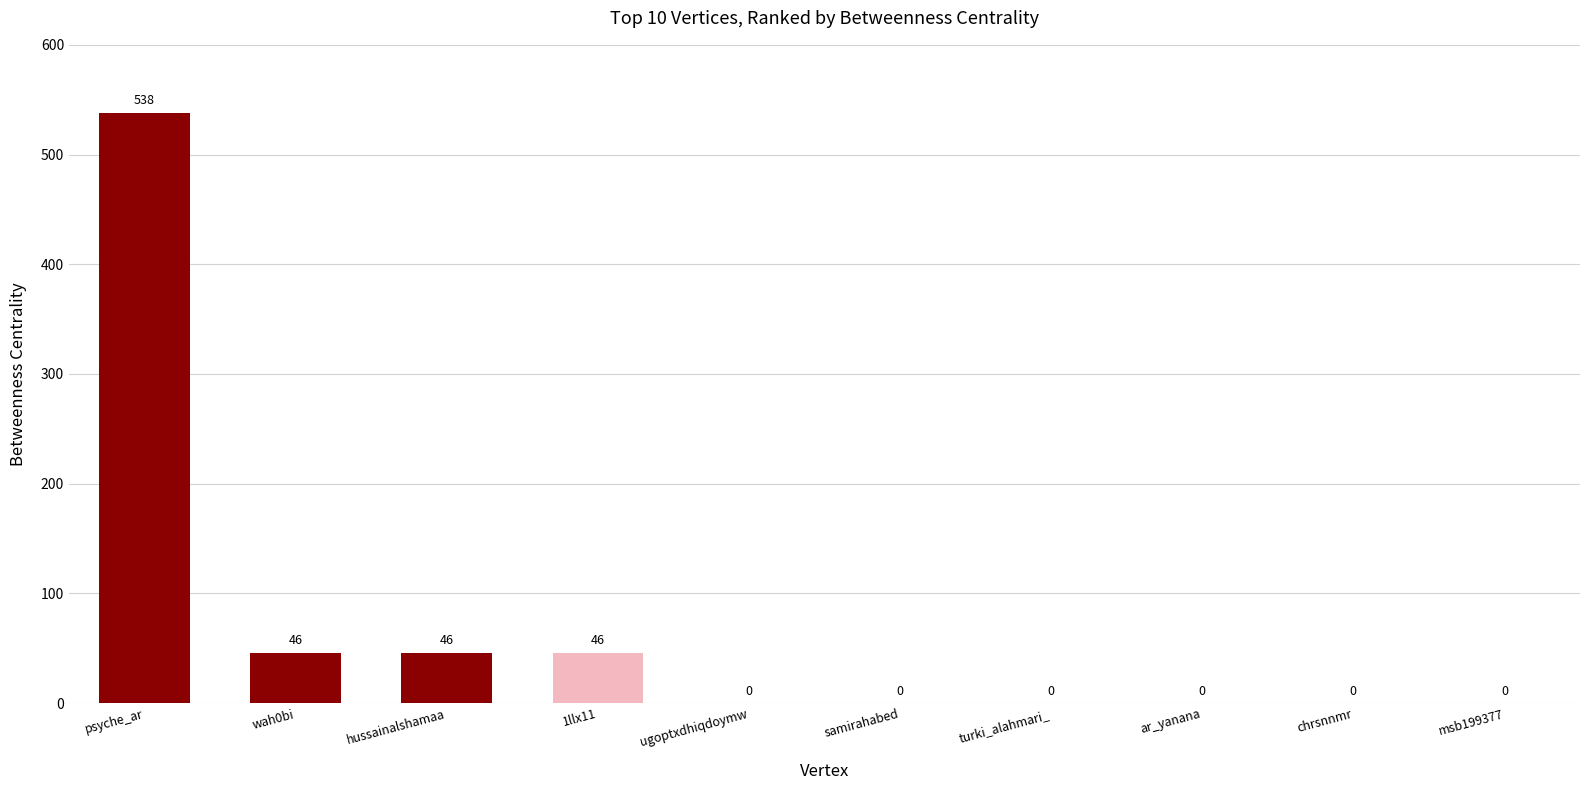

Reading left to right, extract all data points from this chart.

psyche_ar=538	wah0bi=46	hussainalshamaa=46	1llx11=46	ugoptxdhiqdoymw=0	samirahabed=0	turki_alahmari_=0	ar_yanana=0	chrsnnmr=0	msb199377=0